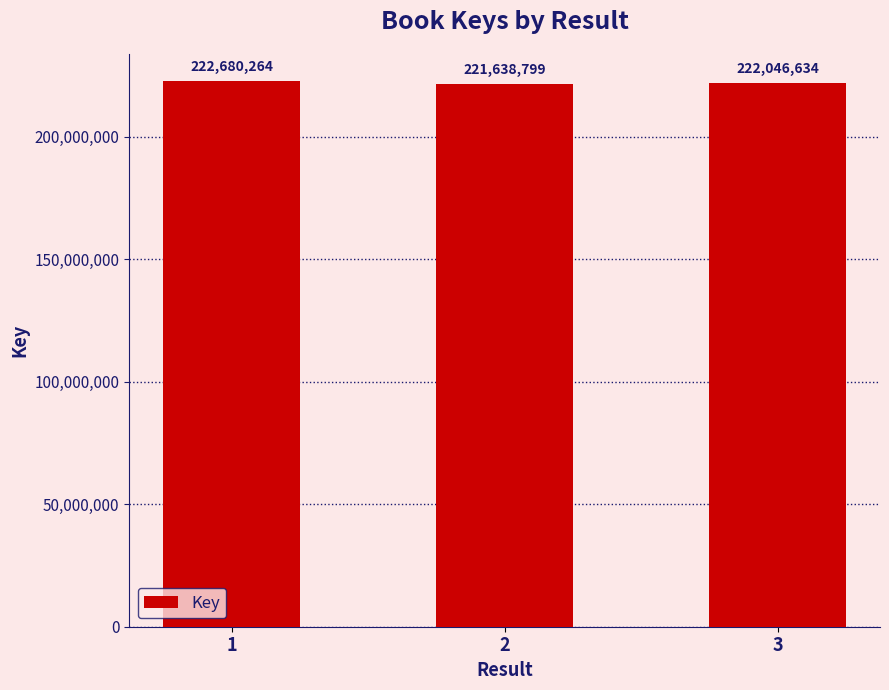

What is the change in value from 1 to 3?

-633630